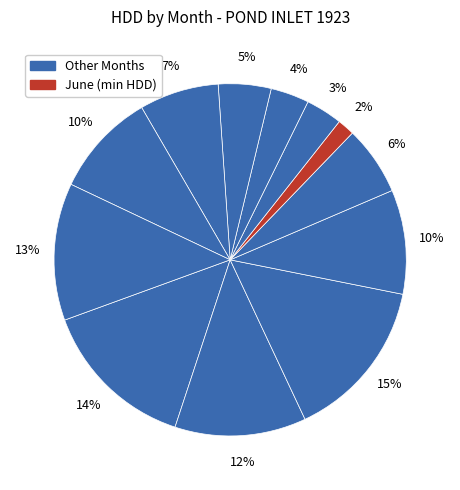

To the nearest percent, what is the difference between the largest and smallest slice percentages?

13%